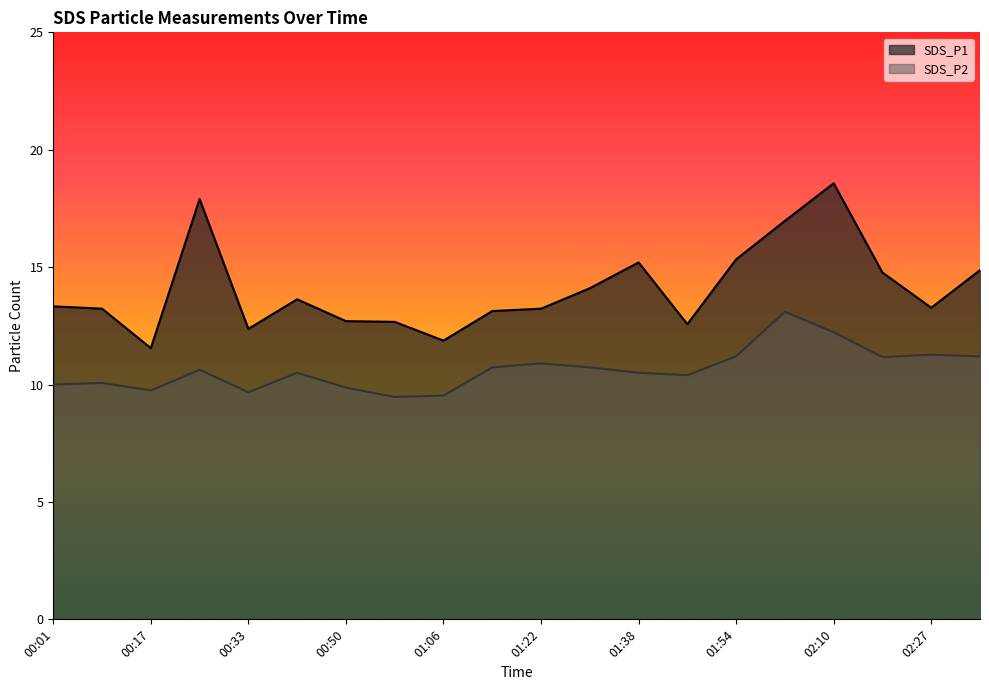

How many values in the SDS_P2 series are below 10?

5